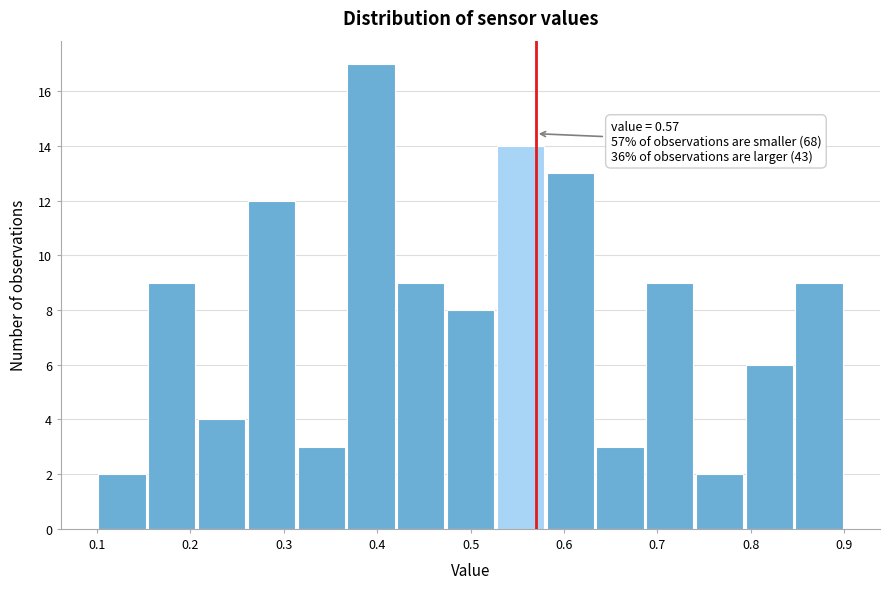

Over which range of the x-axis is the bar tallest?

0.37 to 0.42